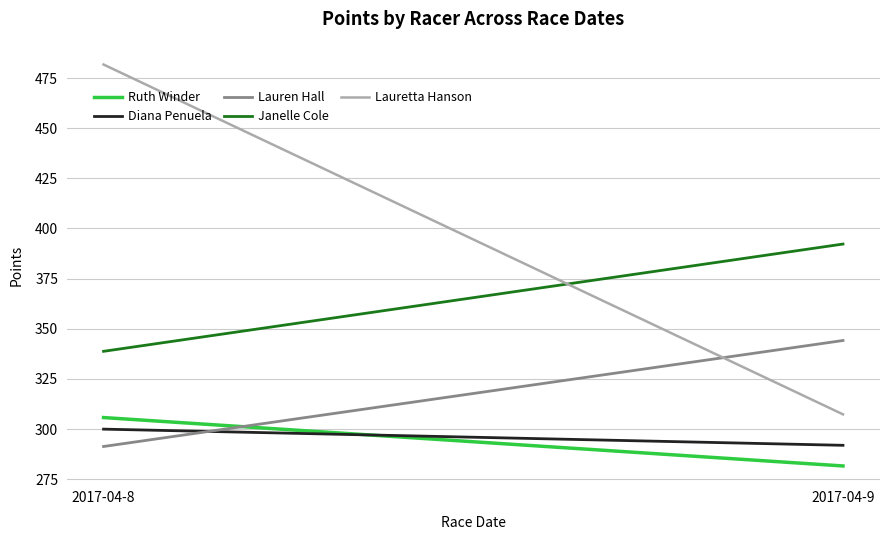

What is the average value of the Lauretta Hanson series?

394.5